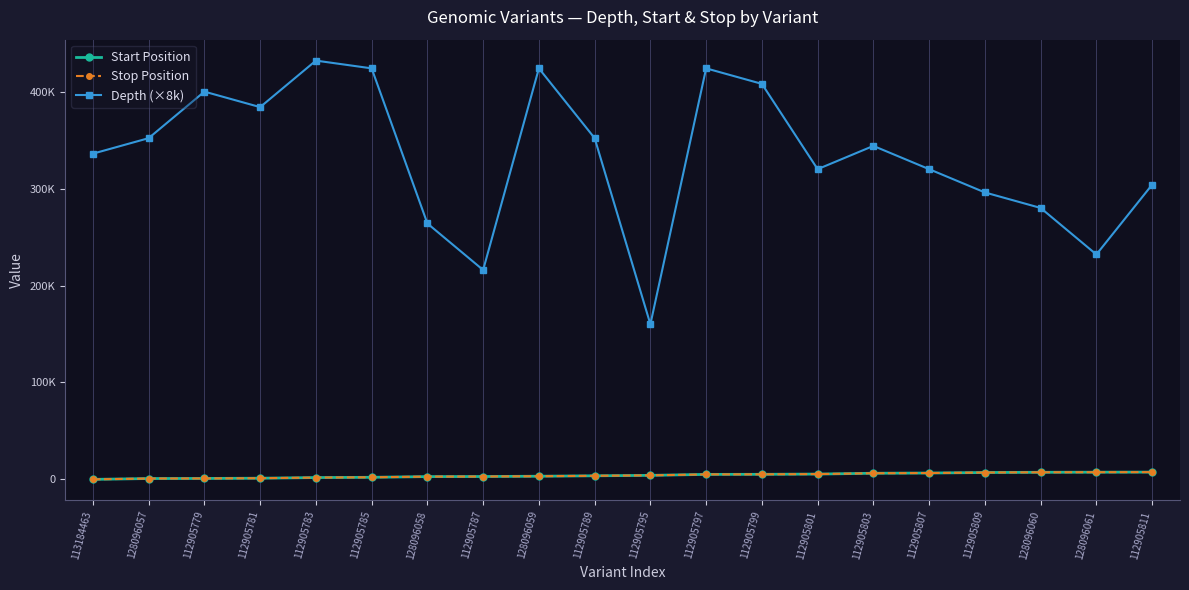

What is the label of the 16th point from the left?

112905807